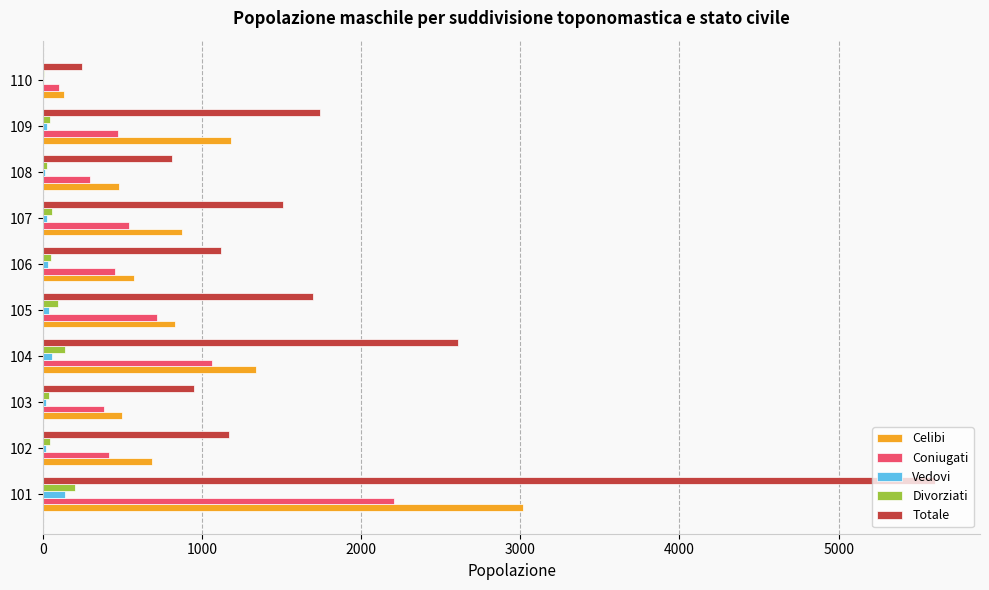

Which series has the largest total across all categories?

Totale